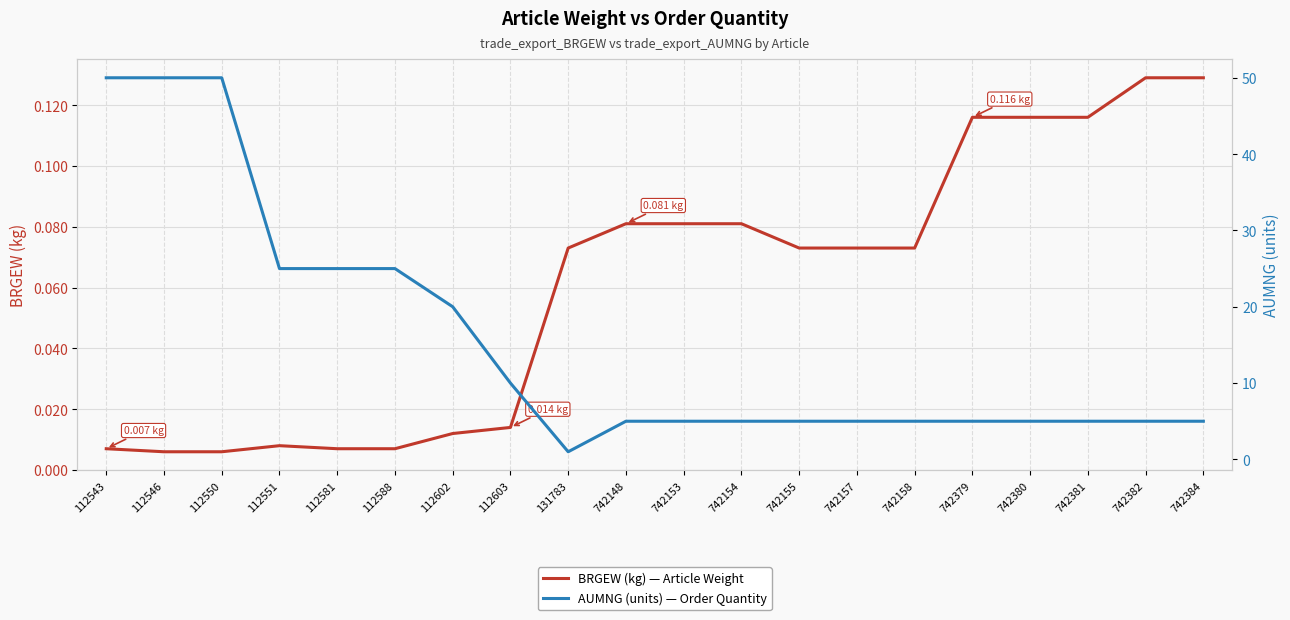

List the series in order of their peak value, highest first.

AUMNG (units) — Order Quantity, BRGEW (kg) — Article Weight